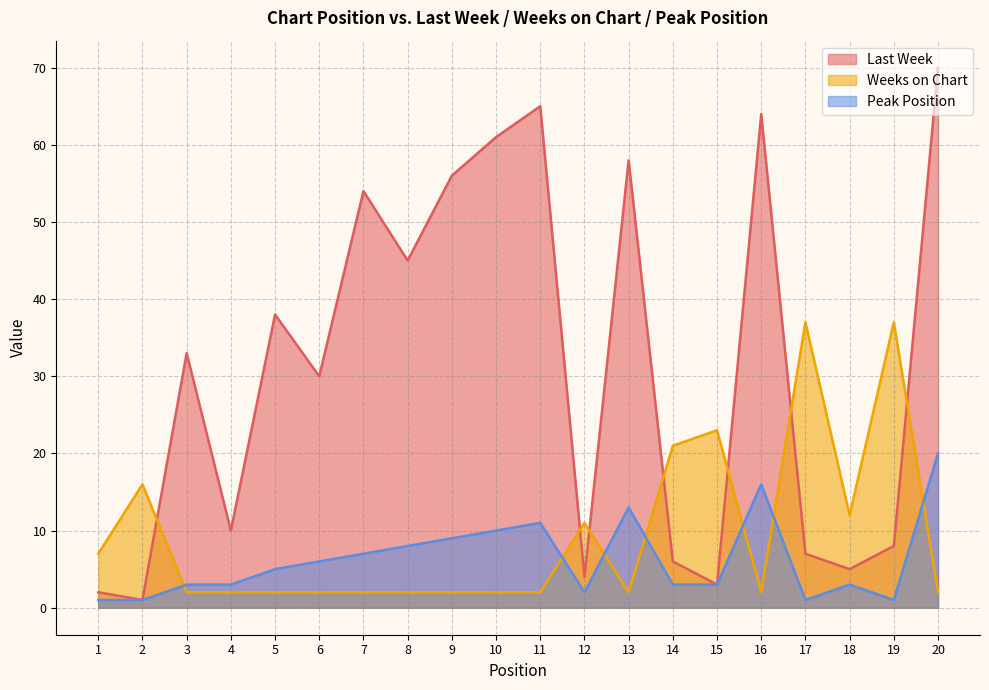

What are all the series names shown in the legend?

Last Week, Weeks on Chart, Peak Position